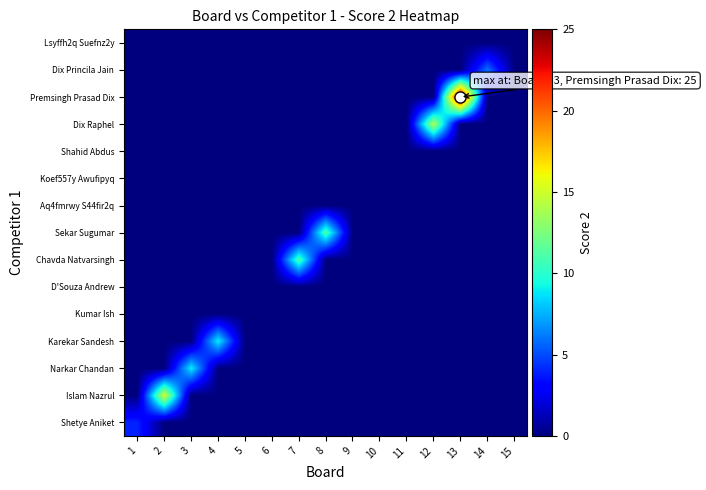

Rank the series by their maximum value, from lowest to highest.

Kumar Ish, D'Souza Andrew, Aq4fmrwy S44fir2q, Koef557y Awufipyq, Shahid Abdus, Lsyffh2q Suefnz2y, Shetye Aniket, Dix Princila Jain, Narkar Chandan, Karekar Sandesh, Chavda Natvarsingh, Sekar Sugumar, Dix Raphel, Islam Nazrul, Premsingh Prasad Dix